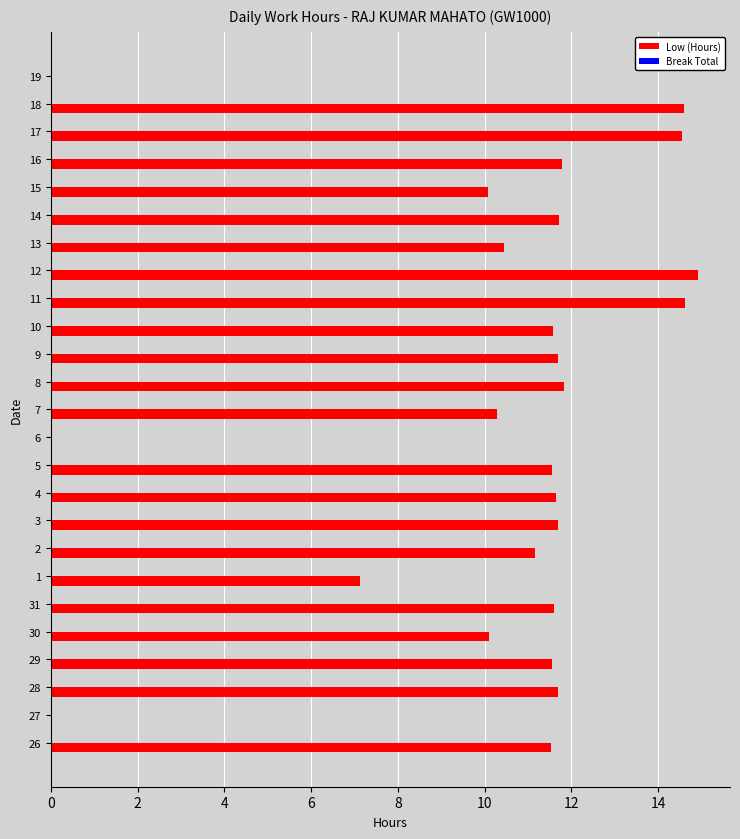

What is the ratio of the value at 3 to the value at 10?

1.0